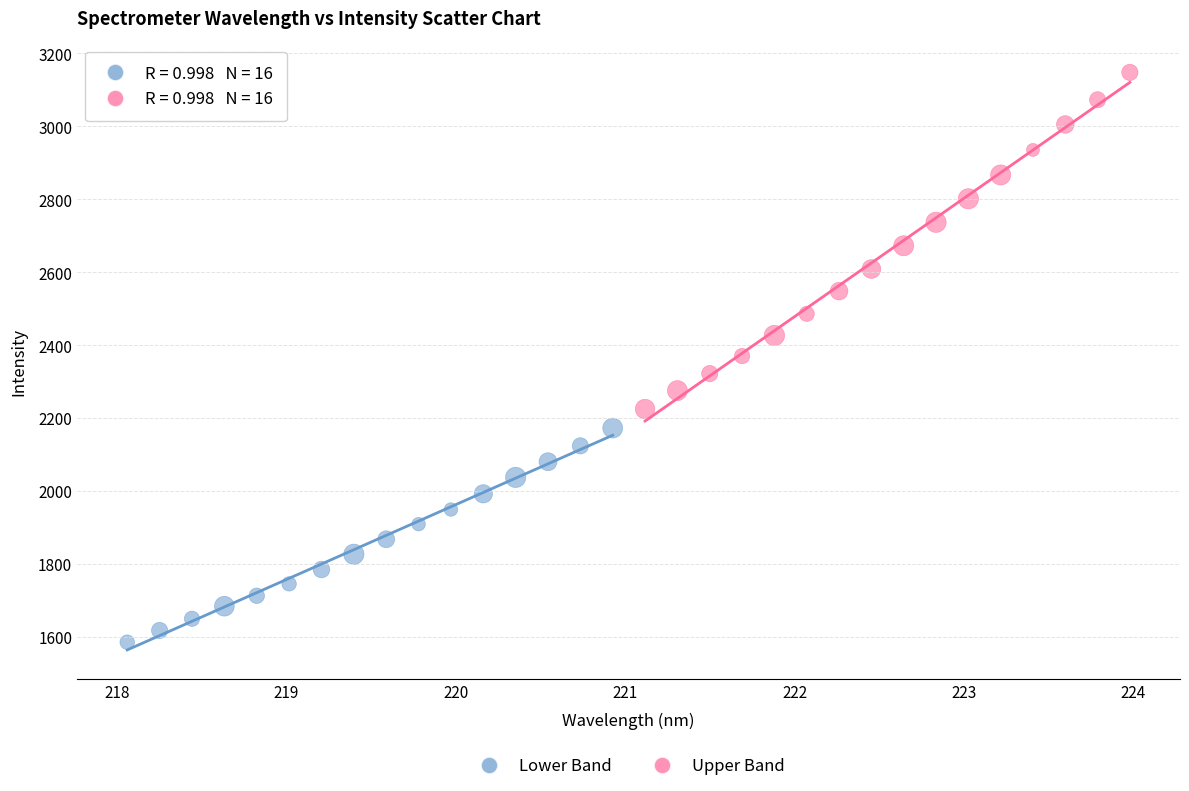

Which series contains the lowest Y value?

Lower Band